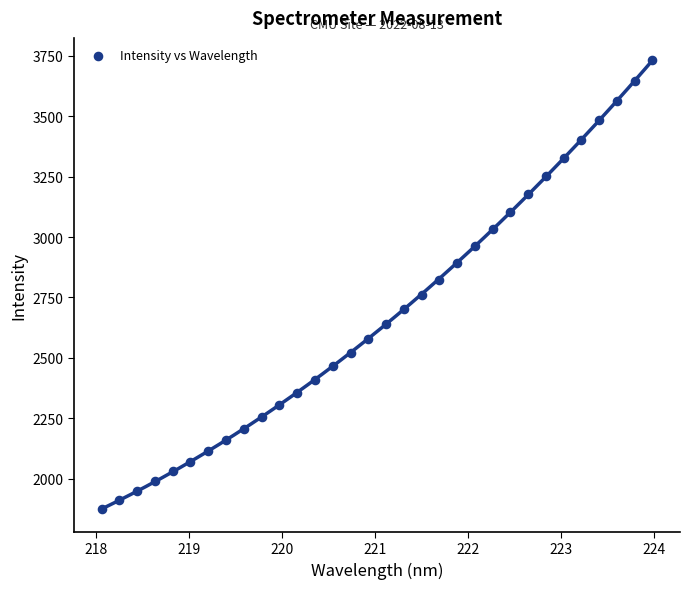

What is the range of X values (max minus min)?

5.9